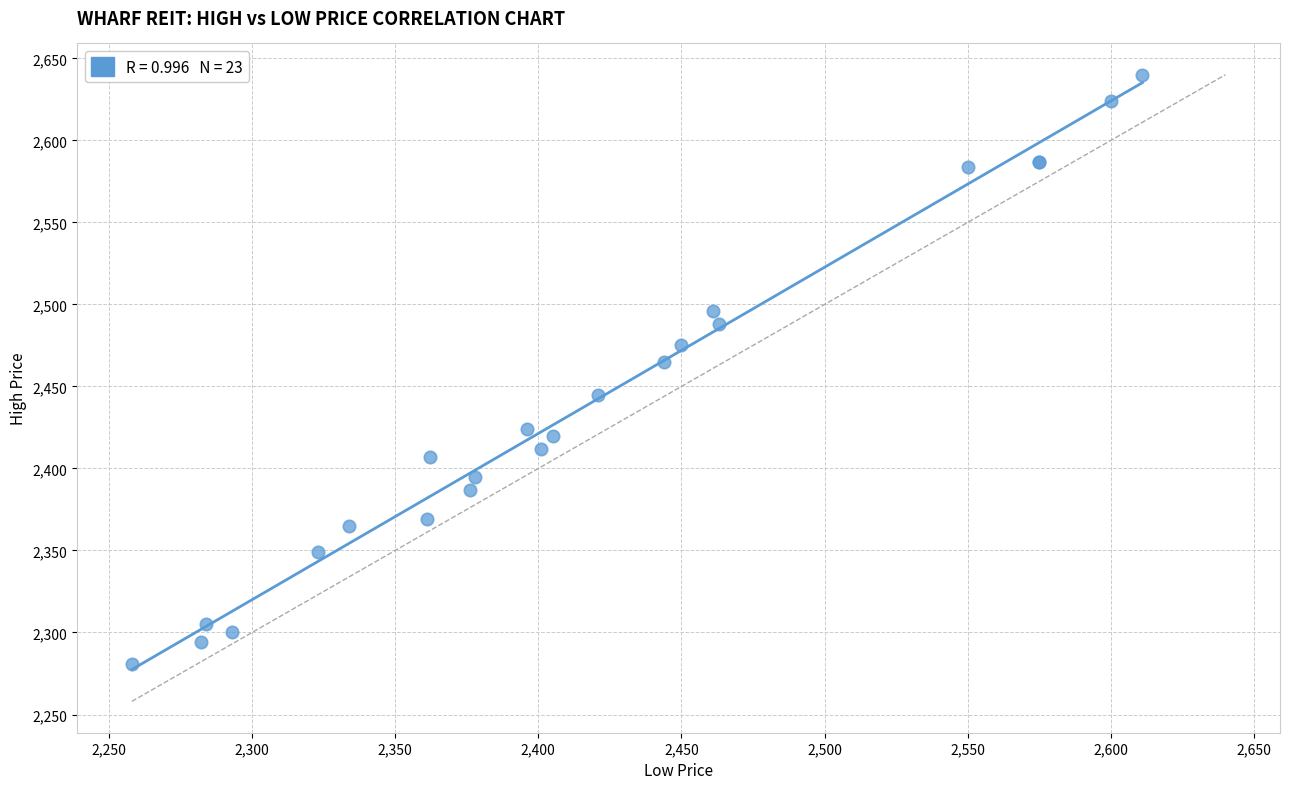

What Y value in the scatter plot is closest to 2460?

2465